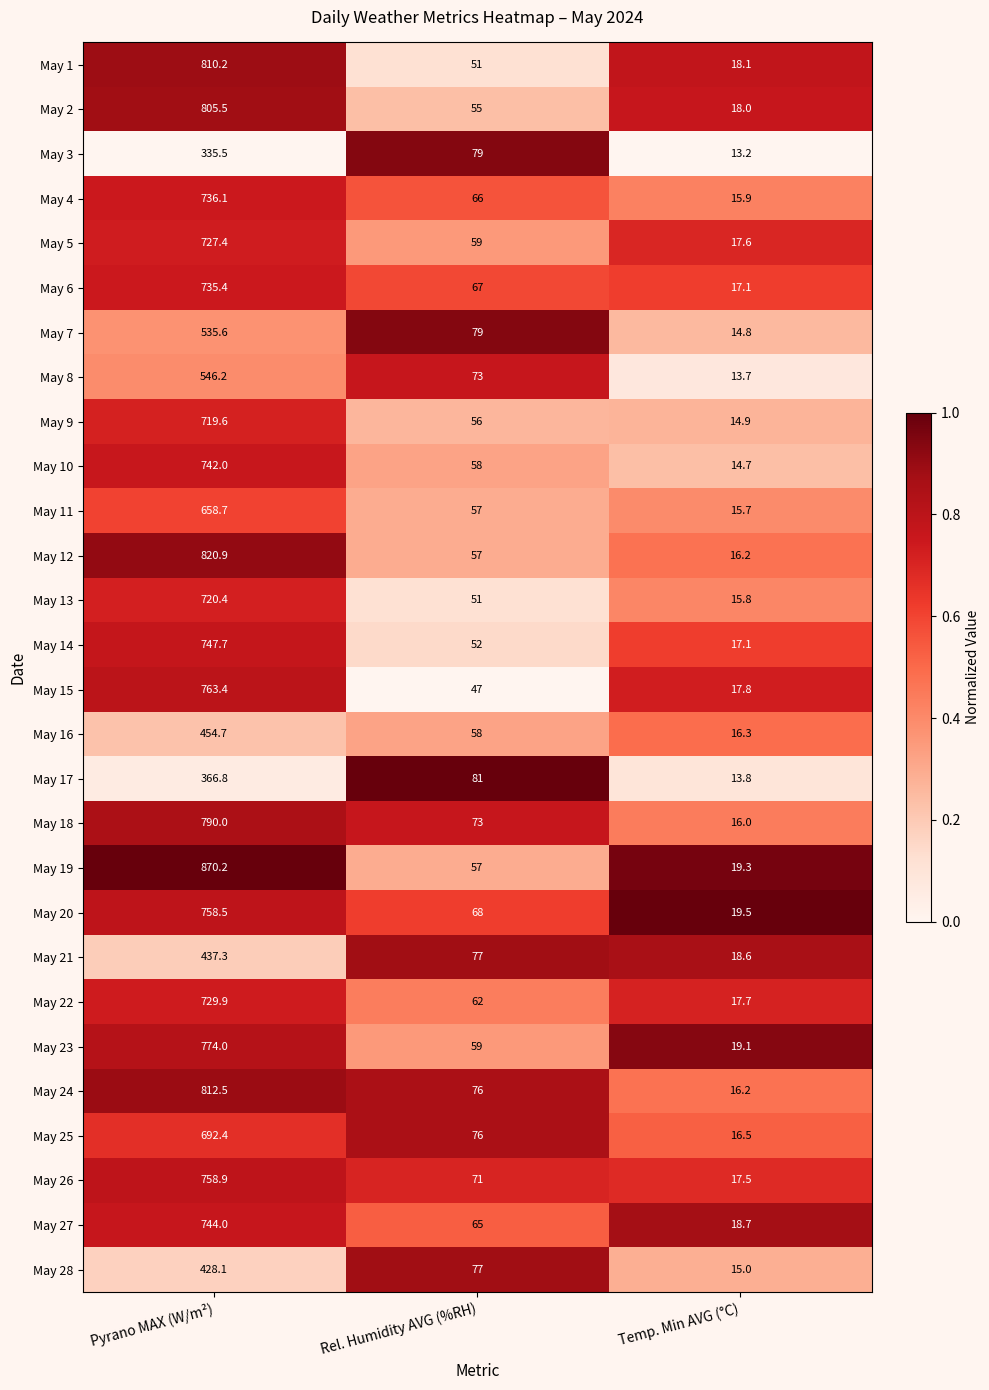

What is the sum of all May 26 values?

847.4